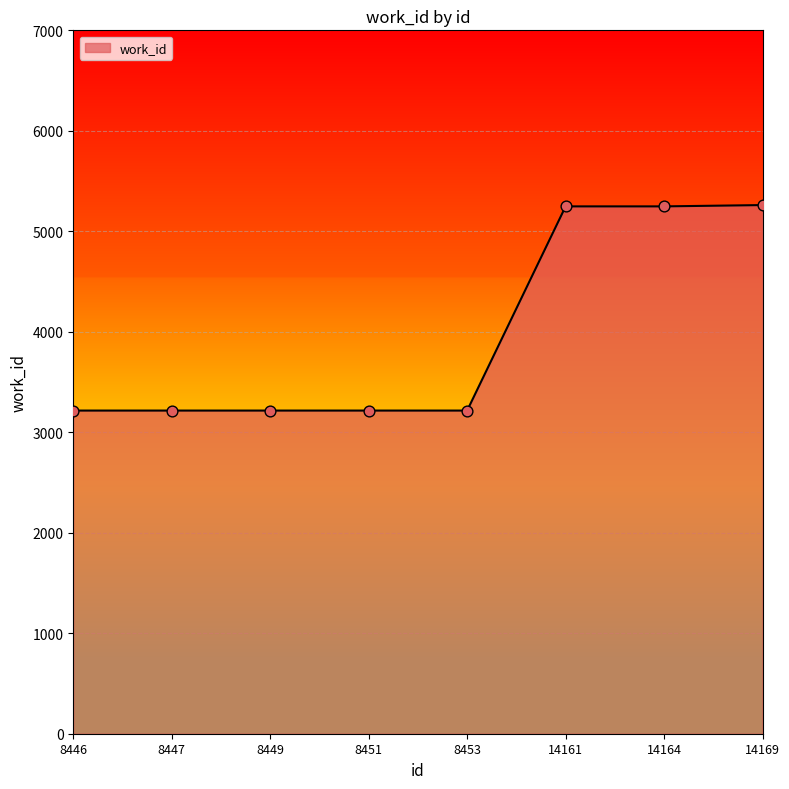

What is the ratio of the value at 14161 to the value at 8453?

1.6